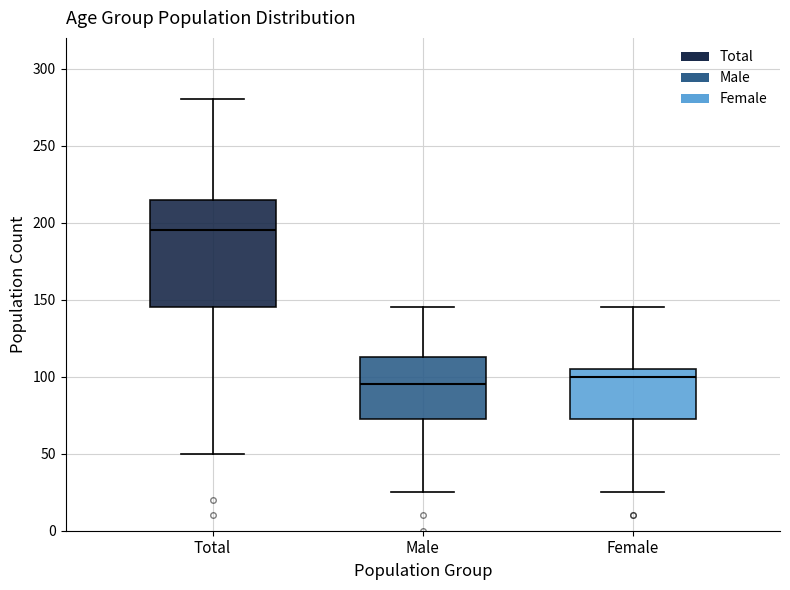

Reading left to right, transcribe this box plot: for each box, give where its median line is, the range the box spans, and where its two whiskers end, as read against the y-axis. The values are not printed on the chart, so give them approximately, as read against the axis.

Total: median 195, box 145 to 215, whiskers 50 to 280
Male: median 95, box 75 to 115, whiskers 25 to 145
Female: median 100, box 75 to 105, whiskers 25 to 145